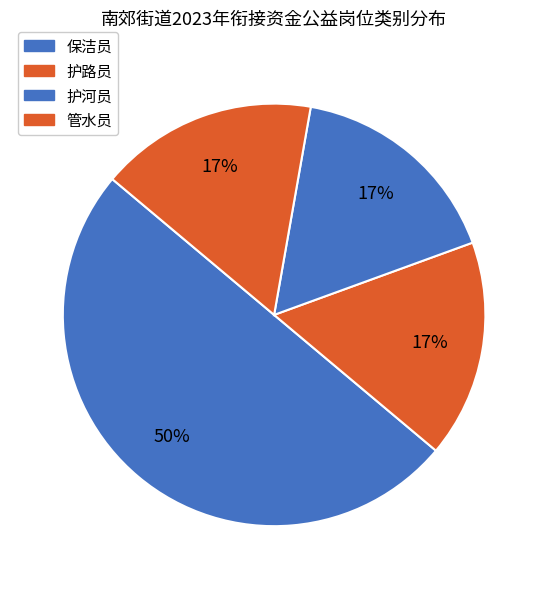

Count the number of slices in the pie.

4